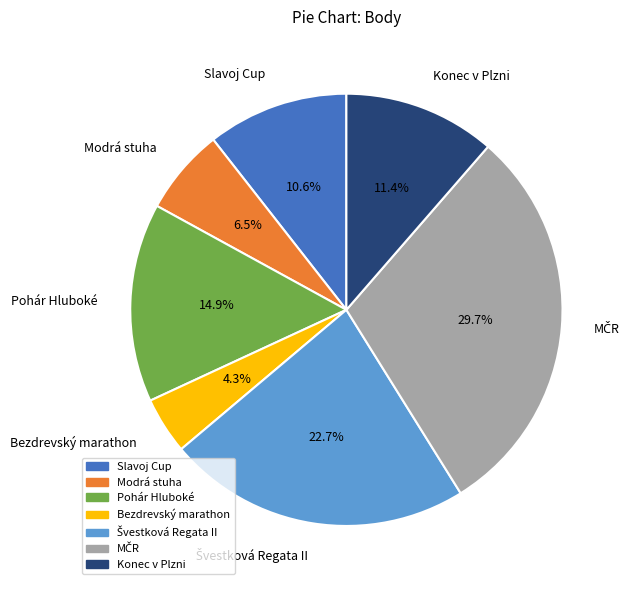

What portion of the pie excludes Modrá stuha?

93.5%